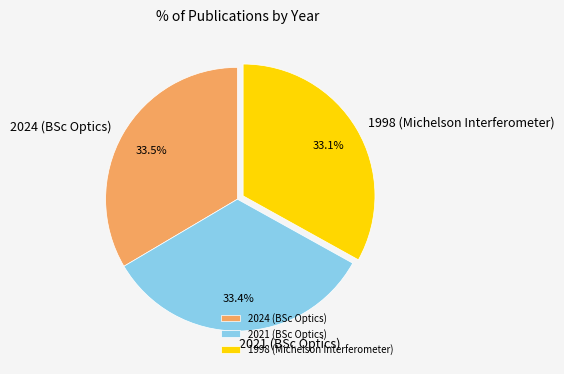

To the nearest percent, what percentage of the pie is 2021 (BSc Optics)?

33%